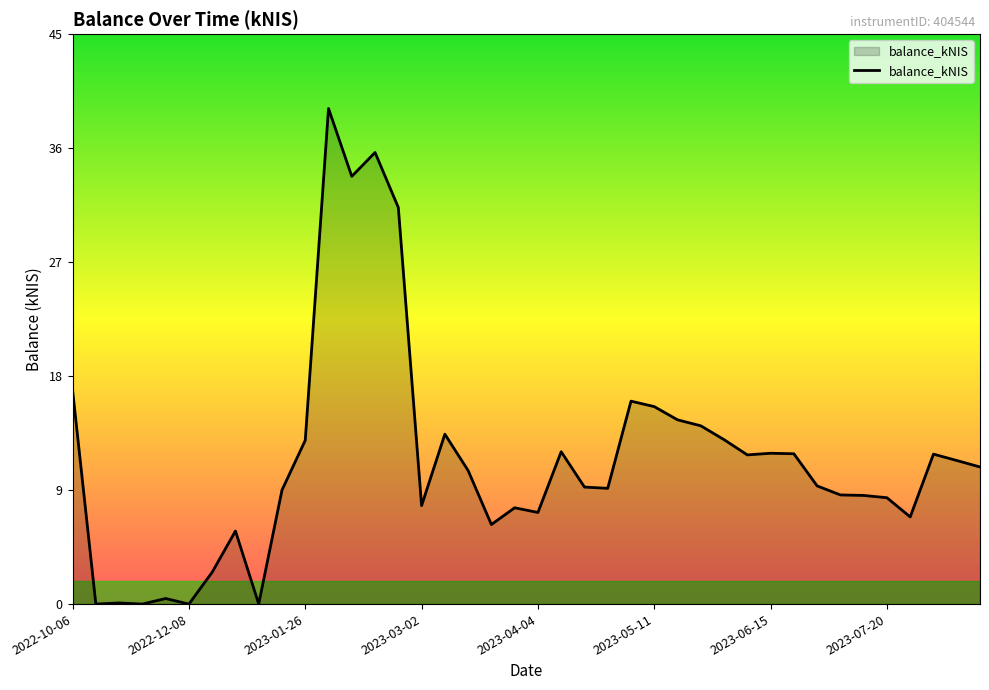

What is the maximum value shown in the chart?

39.0